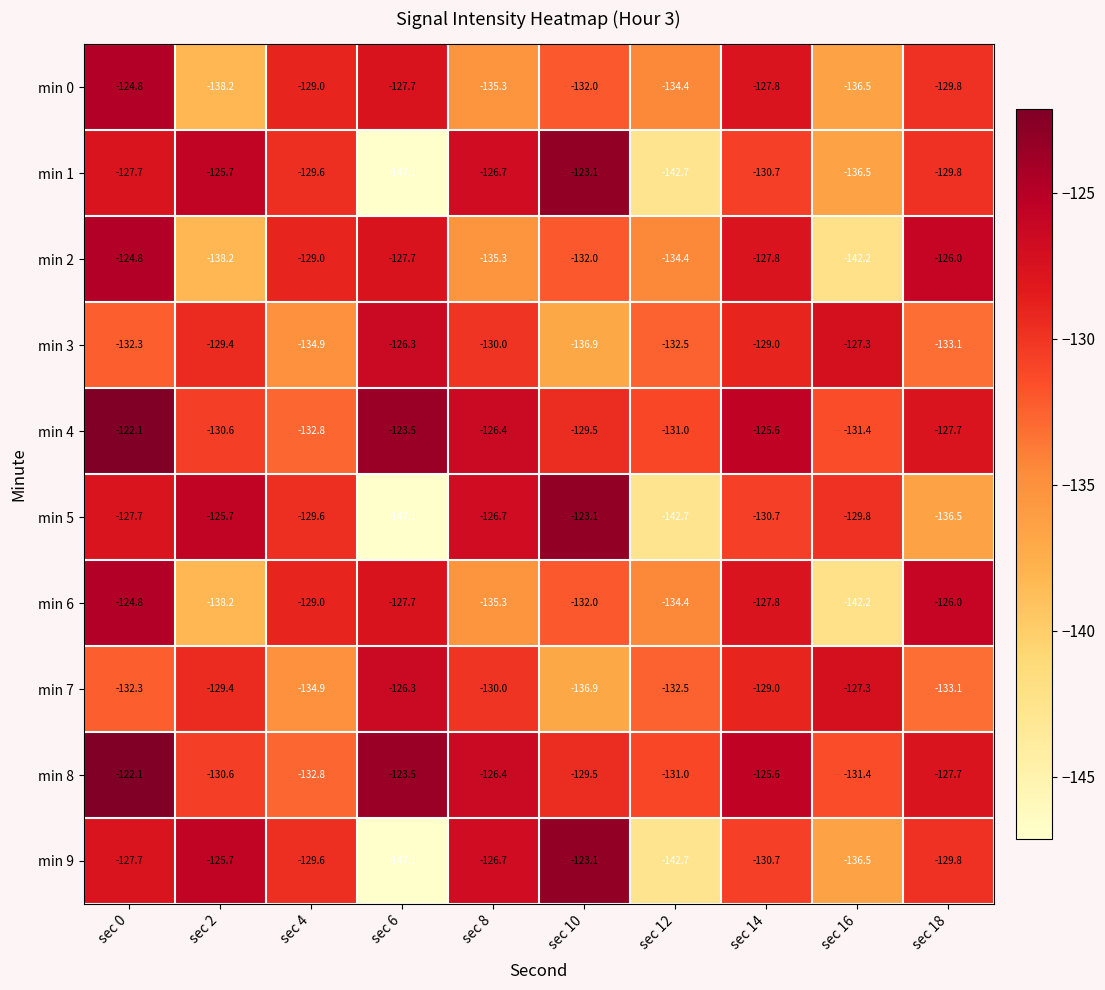

Is it true that min 9 equals -130.7 at sec 14?

True